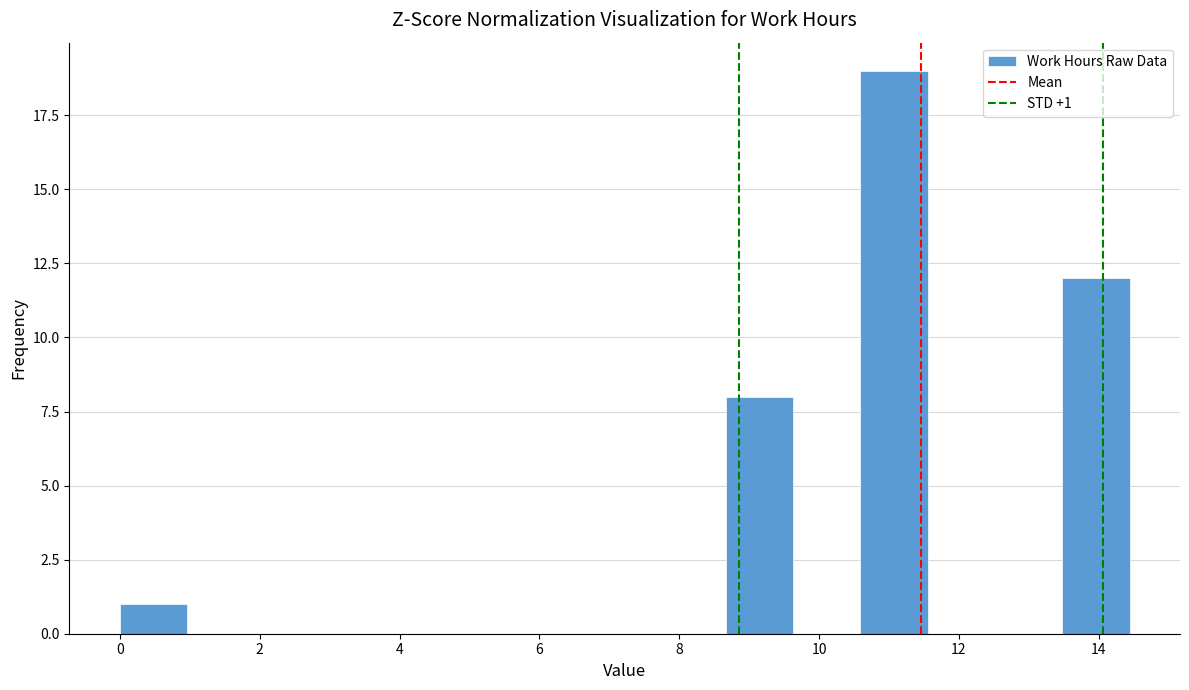

Which range on the x-axis has the tallest bar?

10.6 to 11.6